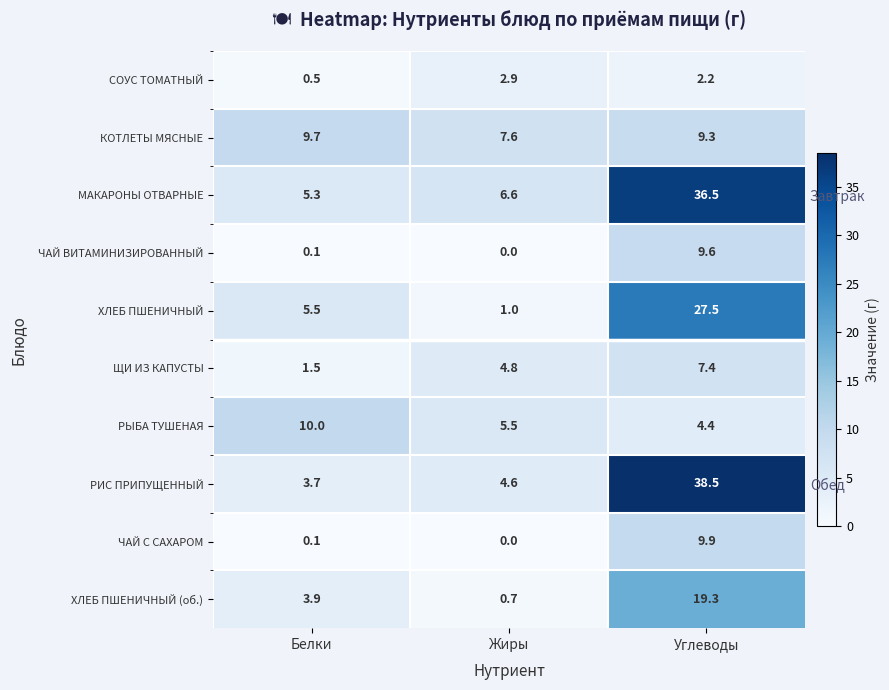

Which series changed the most between Жиры and Углеводы?

РИС ПРИПУЩЕННЫЙ